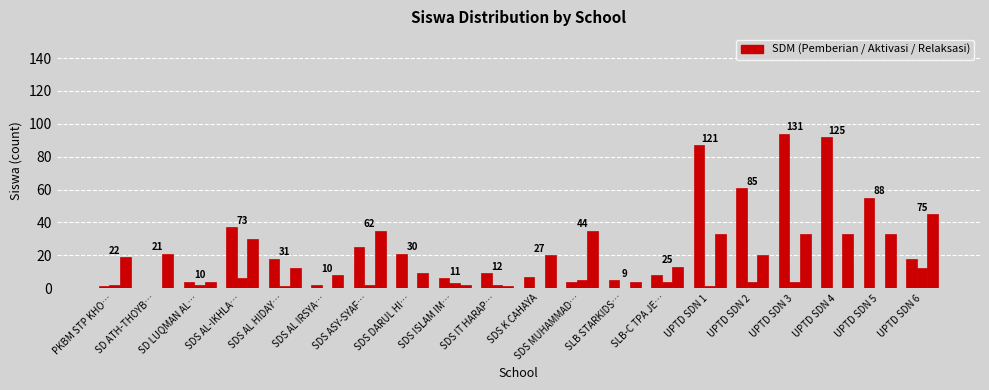

What is the total value across all series at UPTD SDN 3?

131